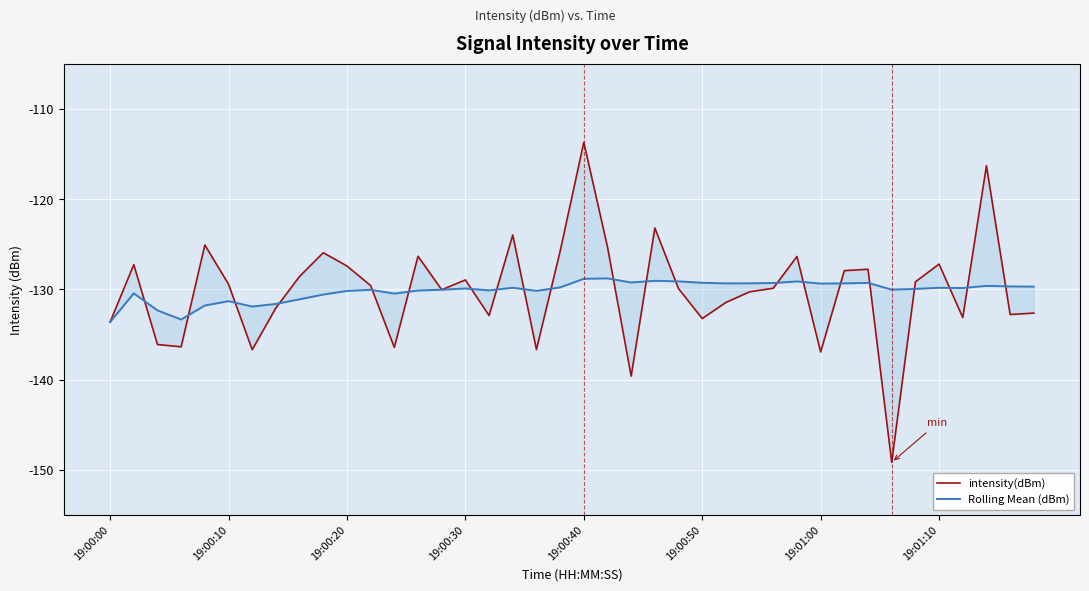

Reading right to left, extract all data points from this chart.

intensity(dBm): -132.6	-132.8	-116.3	-133.1	-127.2	-129.2	-149.2	-127.8	-127.9	-136.9	-126.3	-129.9	-130.3	-131.4	-133.2	-129.9	-123.2	-139.6	-125.3	-113.7	-125.8	-136.7	-124.0	-132.9	-128.9	-130.0	-126.3	-136.4	-129.6	-127.4	-125.9	-128.6	-132.0	-136.7	-129.4	-125.1	-136.4	-136.1	-127.2	-133.6
Rolling Mean (dBm): -129.7	-129.7	-129.6	-129.8	-129.8	-129.9	-130.0	-129.3	-129.3	-129.3	-129.1	-129.3	-129.3	-129.3	-129.3	-129.1	-129.0	-129.2	-128.8	-128.8	-129.8	-130.2	-129.8	-130.1	-129.9	-130.0	-130.1	-130.5	-130.0	-130.2	-130.6	-131.1	-131.6	-131.9	-131.3	-131.8	-133.3	-132.3	-130.4	-133.6